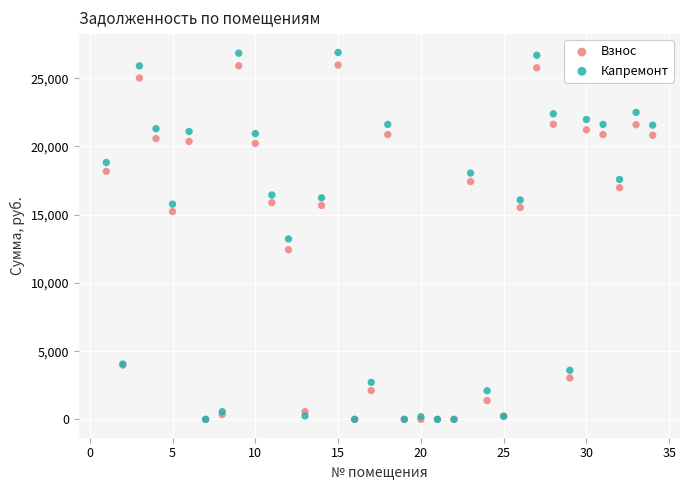

What are all the series names shown in the legend?

Взнос, Капремонт